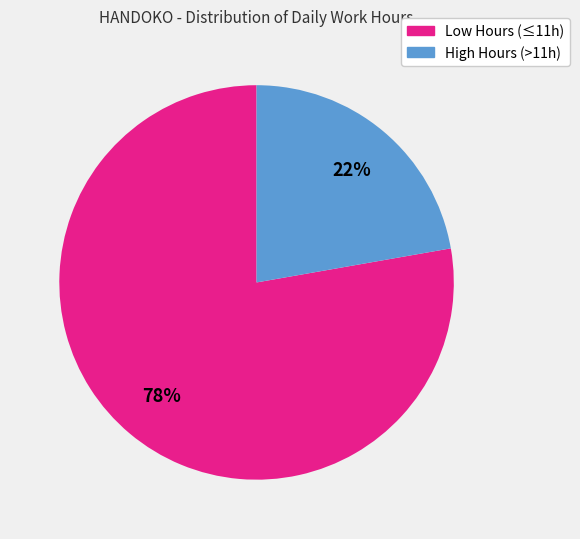

To the nearest percent, what is the difference between the largest and smallest slice percentages?

56%